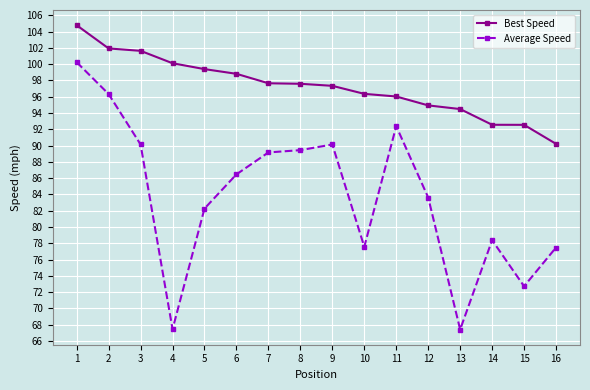

Which series has the widest spread of values?

Average Speed